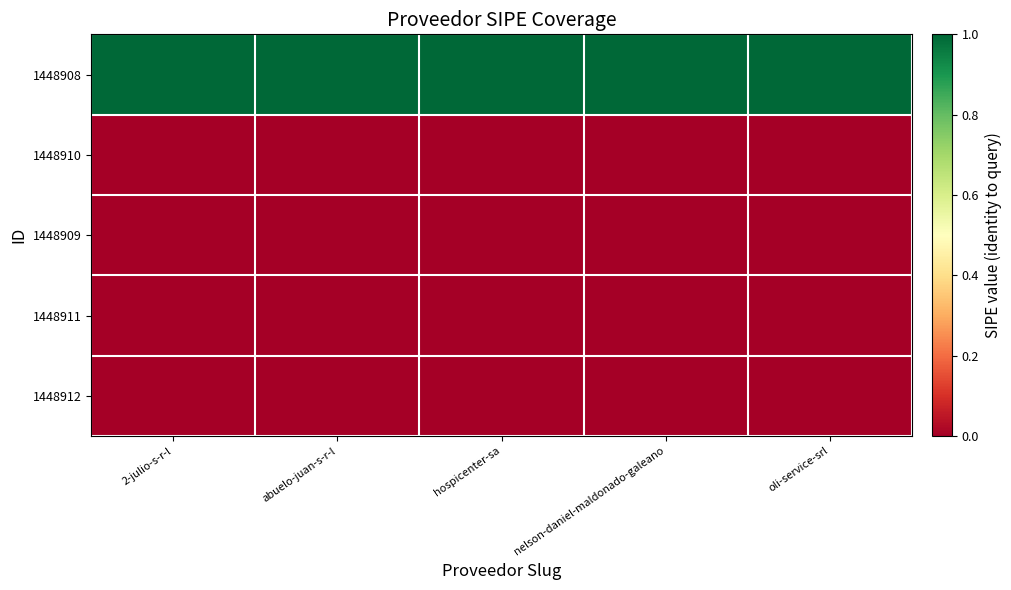

How many data points does each series have?

5